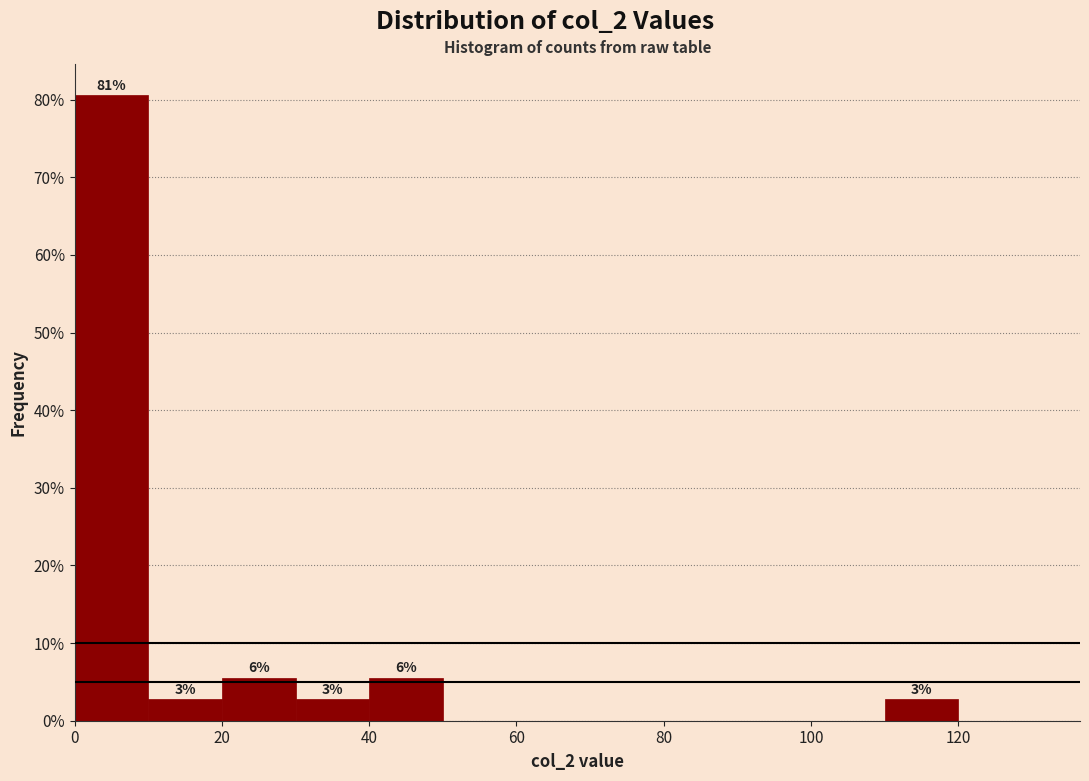

Which range on the x-axis has the tallest bar?

0 to 10